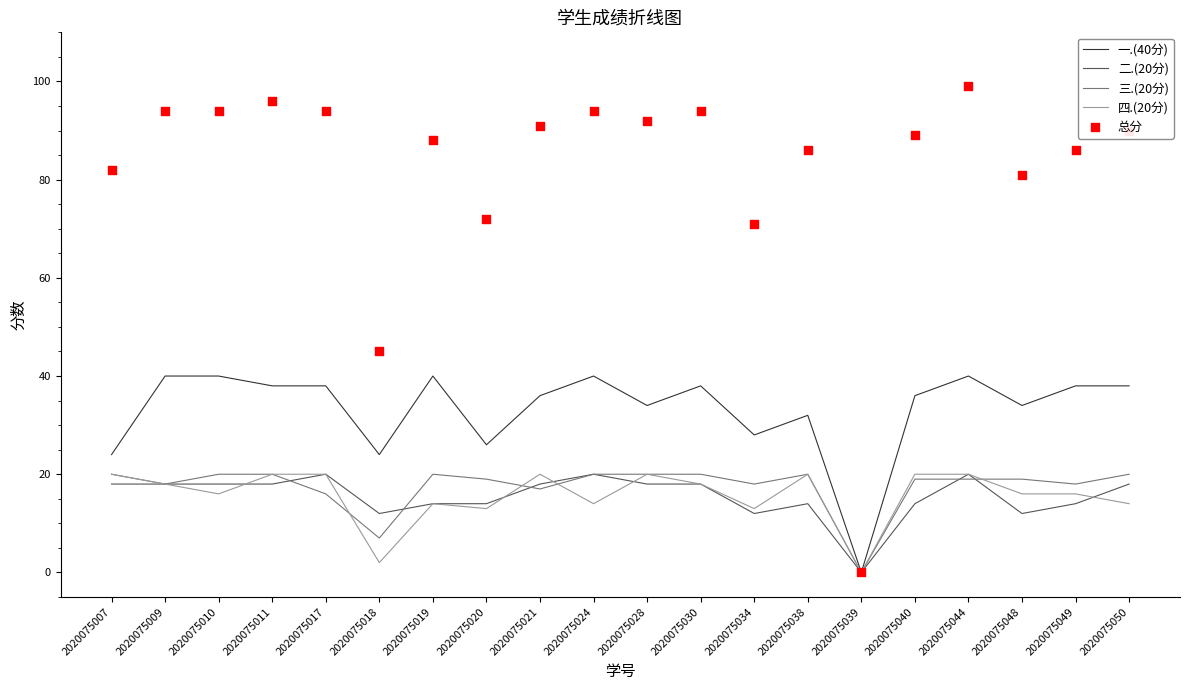

At how many categories does at least one series exceed 92?

7